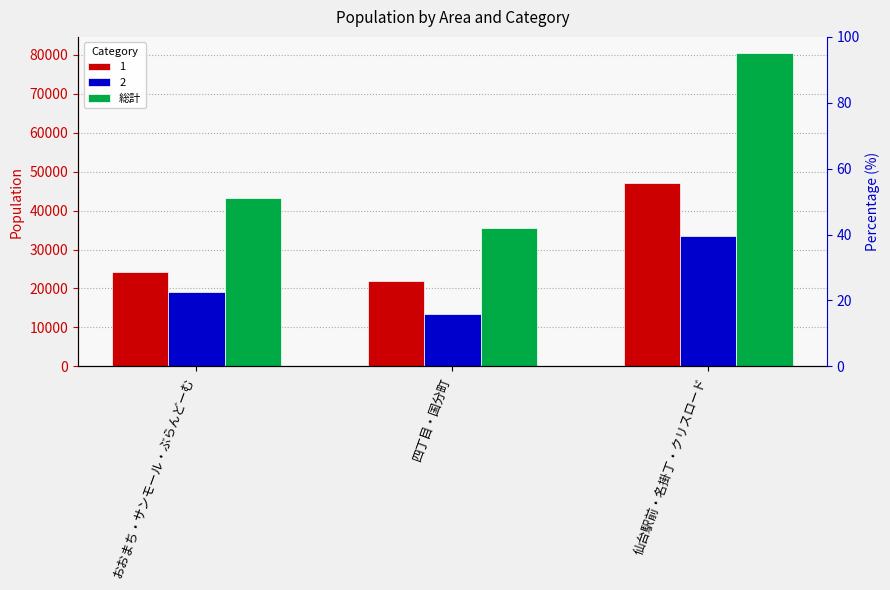

Are the bars horizontal?

No